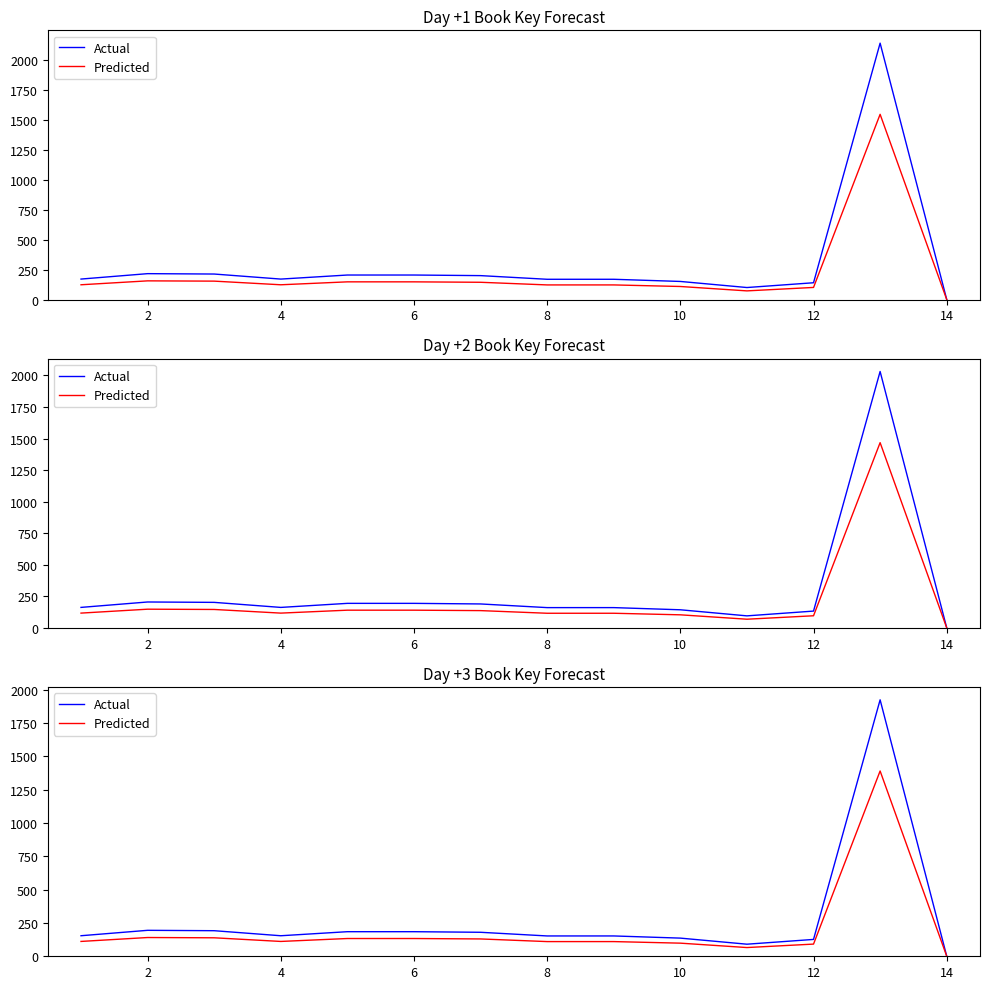

Reading left to right, extract all data points from this chart.

Actual: 154.2	194.7	191.8	154.0	184.4	184.4	180.0	152.5	152.5	136.2	90.6	126.4	1923.9	1.5
Predicted: 111.4	140.7	138.6	111.3	133.3	133.3	130.0	110.2	110.2	98.4	65.5	91.3	1390.0	1.1